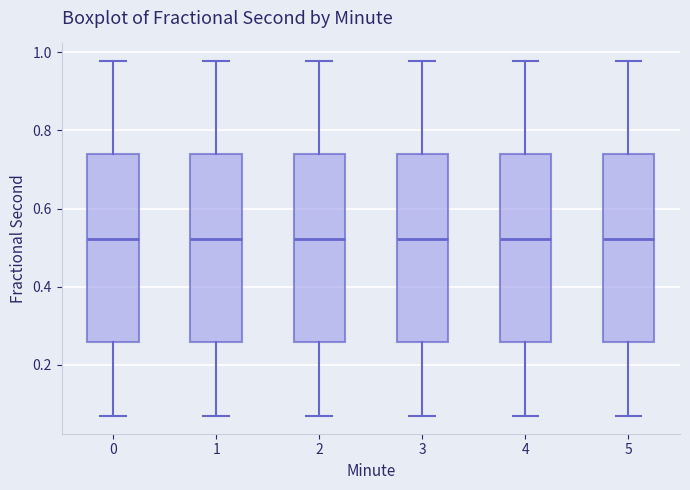

Where does the lower whisker of the box at x = 4 end on the y-axis? The values are not printed on the chart, so give them approximately, as read against the axis.

0.06